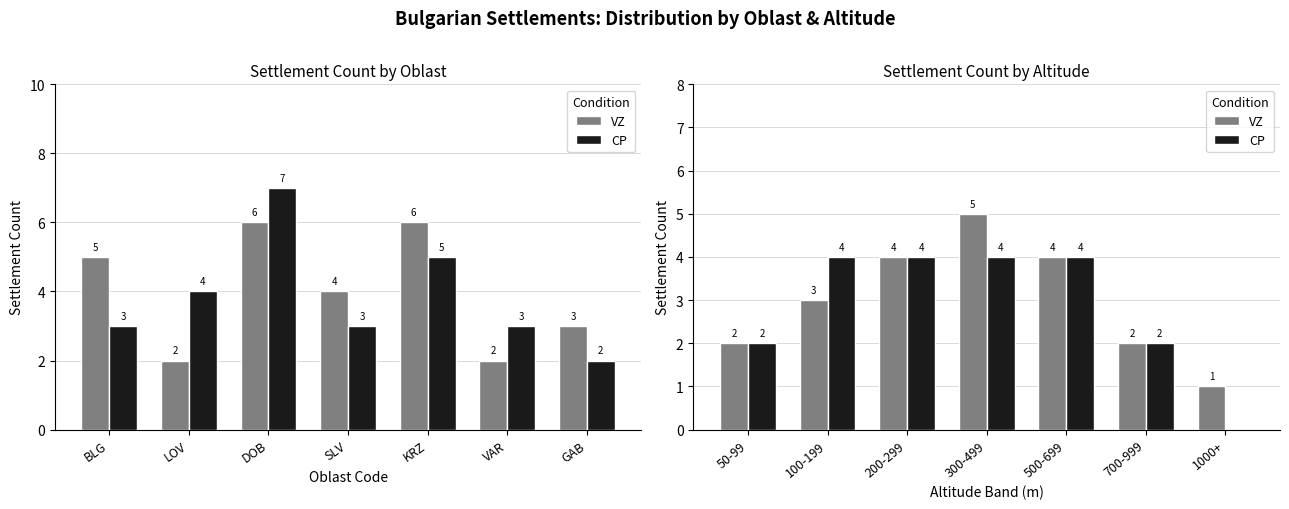

What is the value of the VZ bar at the 1st from the left?

2